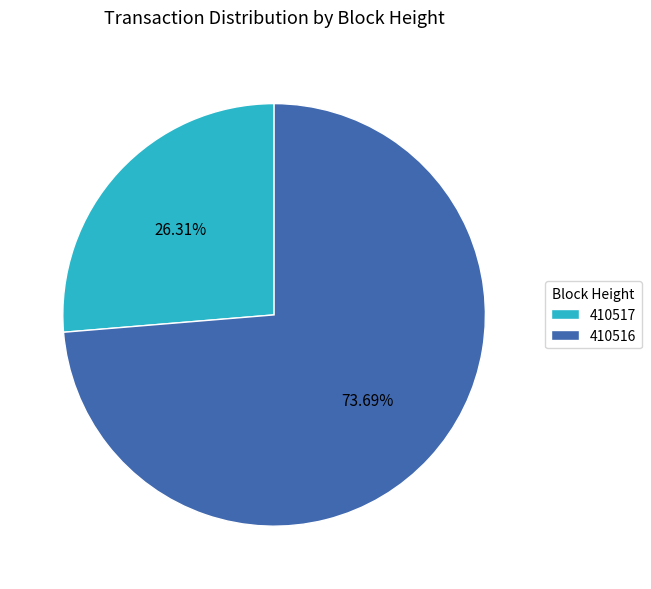

To the nearest percent, what is the difference between the largest and smallest slice percentages?

47%